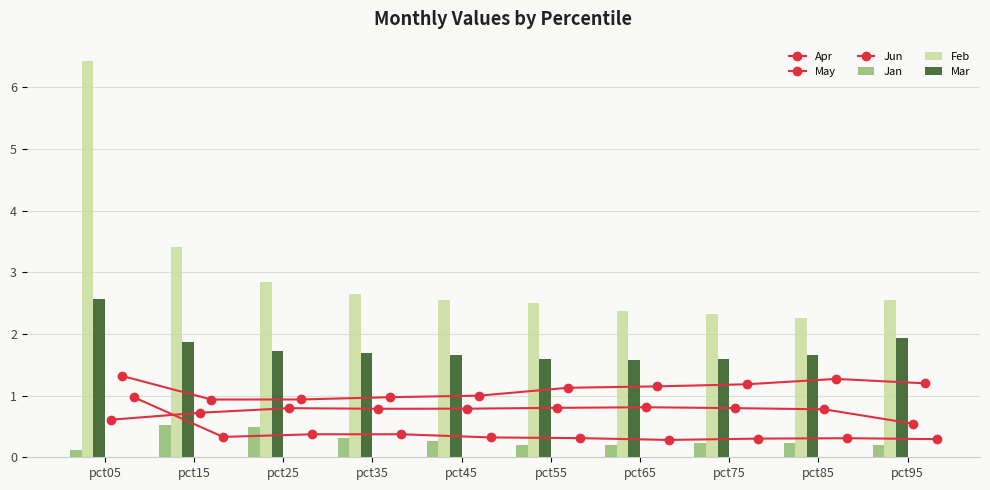

Is the value of Jan at pct75 greater than the value of Mar at pct35?

No